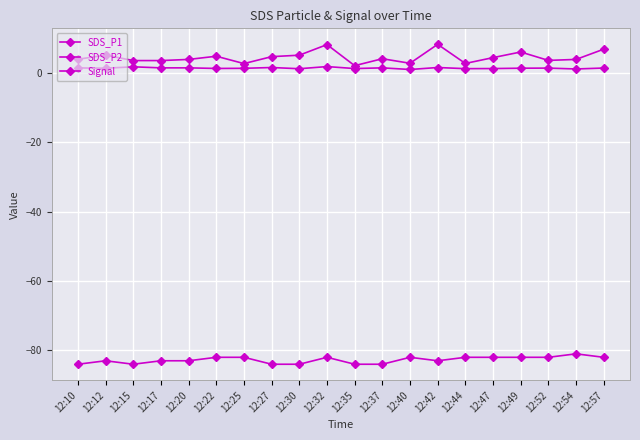

Reading left to right, what are all the values shown in this chart?

SDS_P1: 3.9	5.1	3.5	3.5	3.8	4.8	2.6	4.6	5.0	8.1	2.0	4.0	2.7	8.2	2.7	4.3	6.0	3.5	3.8	6.8
SDS_P2: 1.4	1.3	1.7	1.4	1.4	1.2	1.3	1.5	1.1	1.8	1.2	1.4	0.9	1.5	1.2	1.2	1.3	1.3	1.1	1.4
Signal: -84.0	-83.0	-84.0	-83.0	-83.0	-82.0	-82.0	-84.0	-84.0	-82.0	-84.0	-84.0	-82.0	-83.0	-82.0	-82.0	-82.0	-82.0	-81.0	-82.0